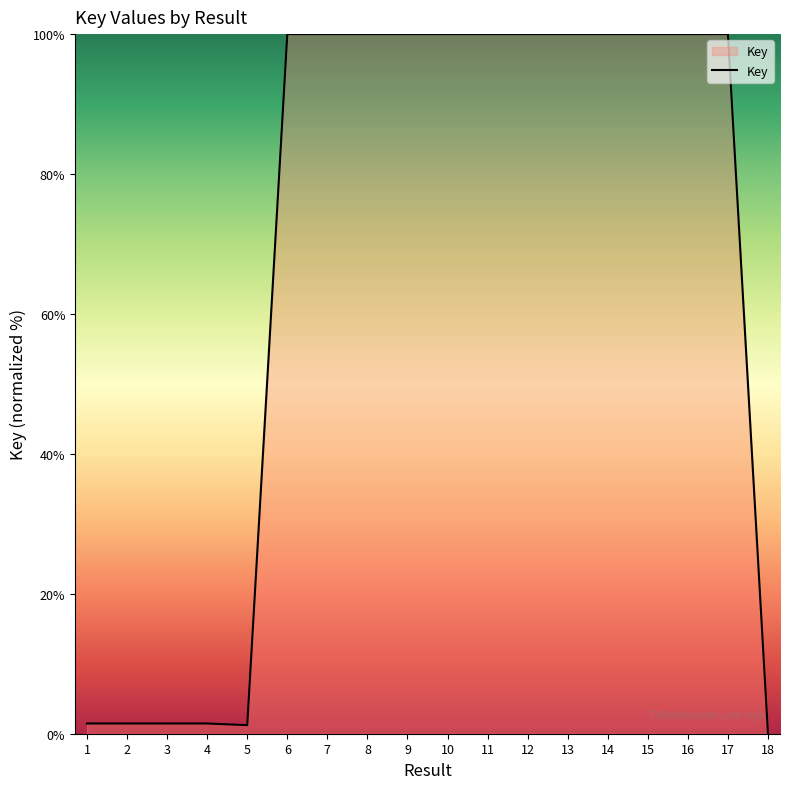

What is the difference between the second highest and minimum values?

100.0